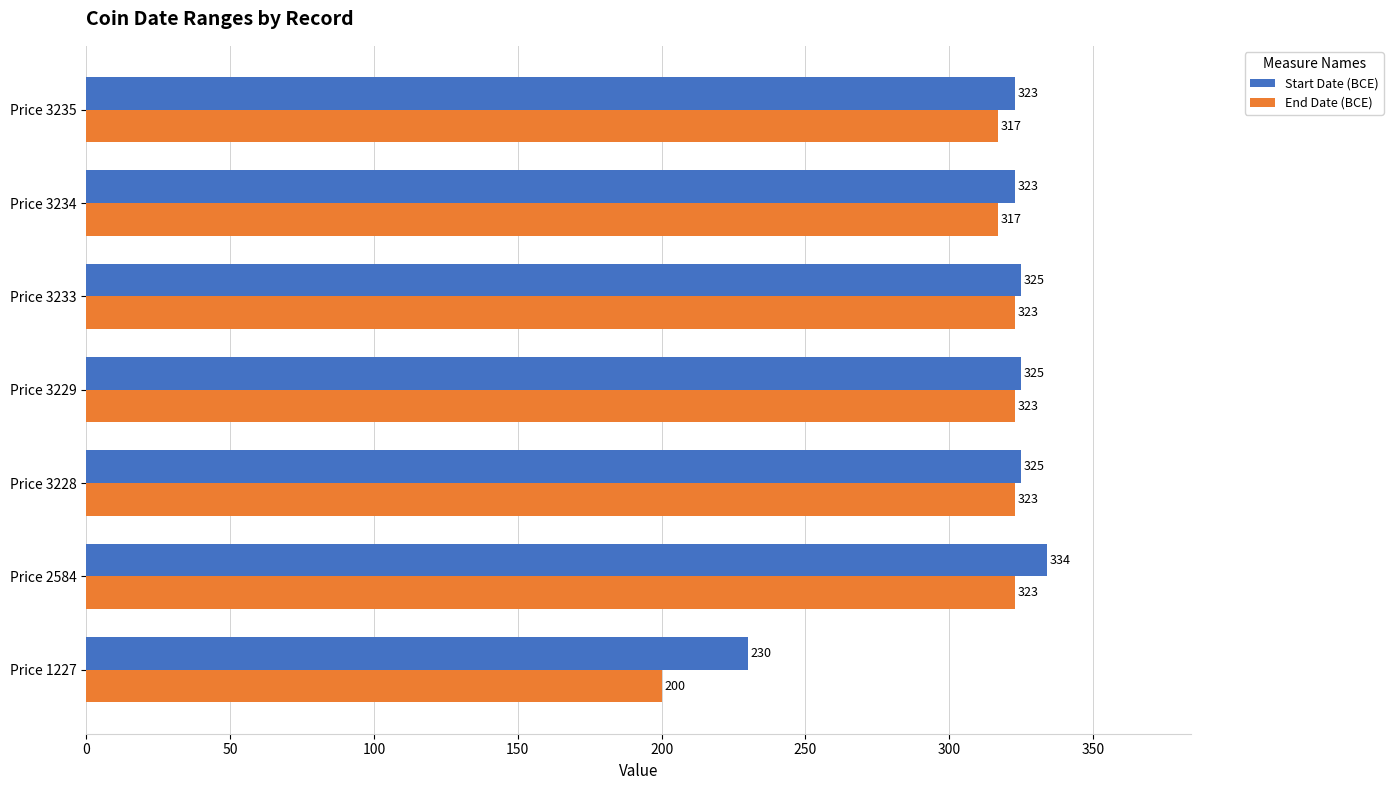

The Start Date (BCE) series shows 323 at Price 3235. True or false?

True